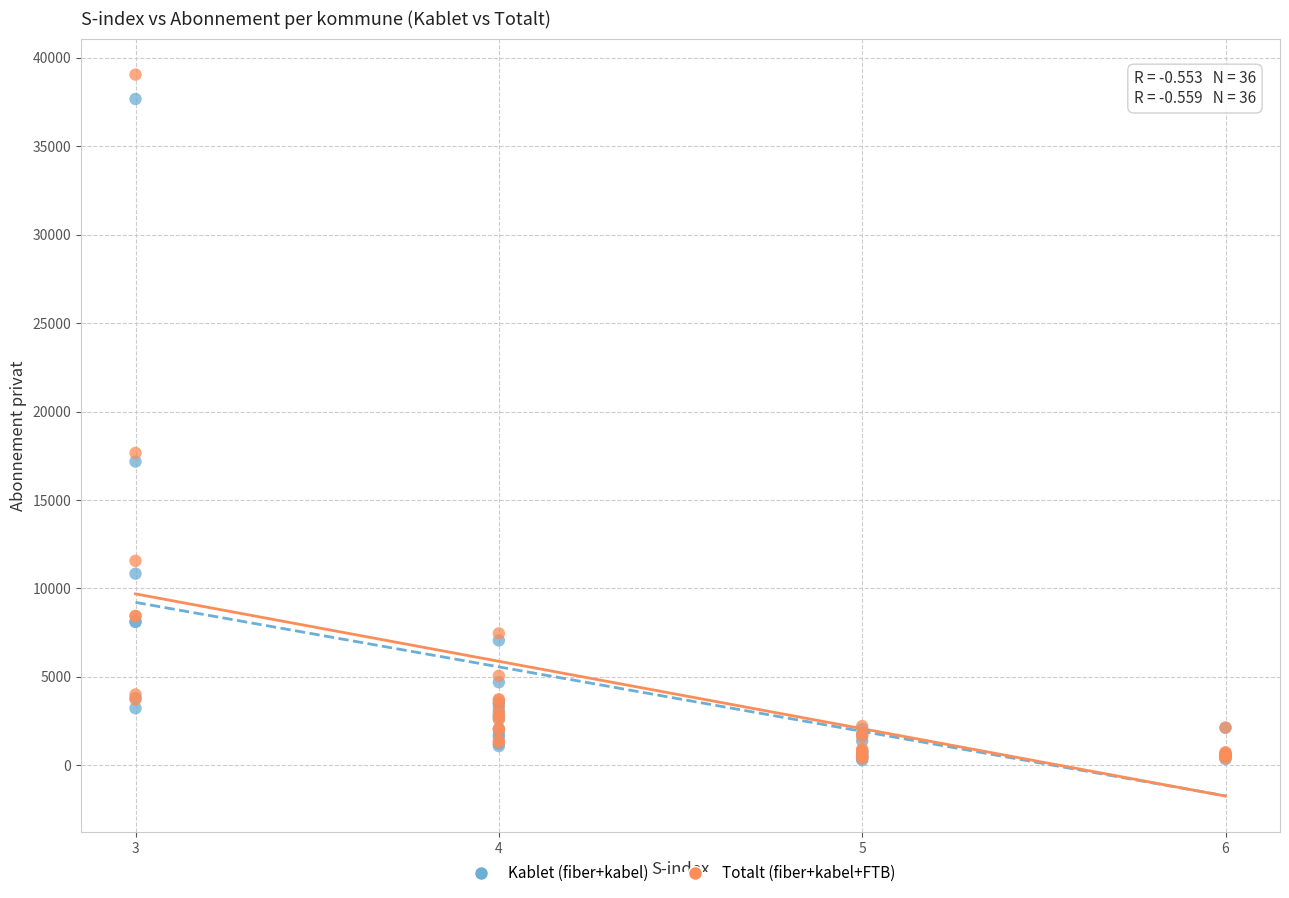

Across all series, what Y value is closest to 19671?

17661